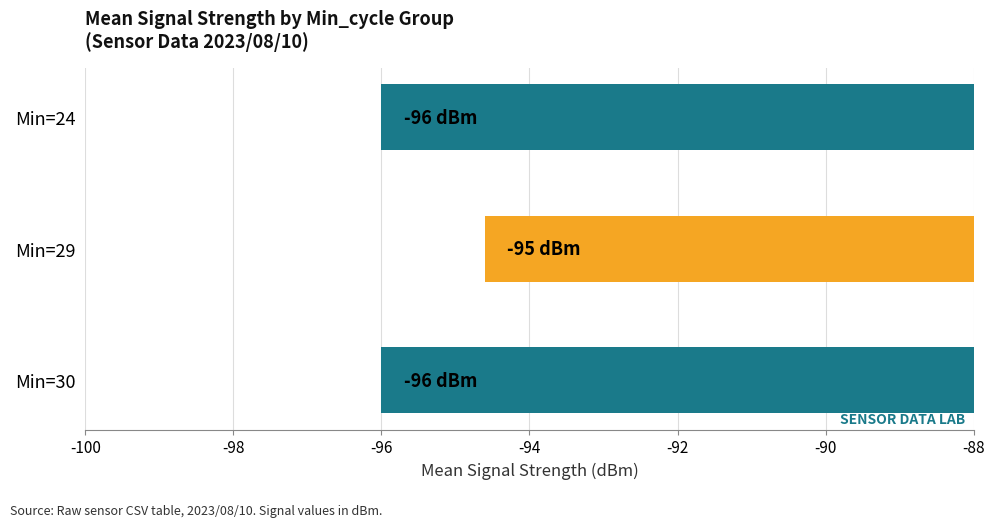

Reading top to bottom, what are all the values shown in this chart?

-96.0	-94.6	-96.0